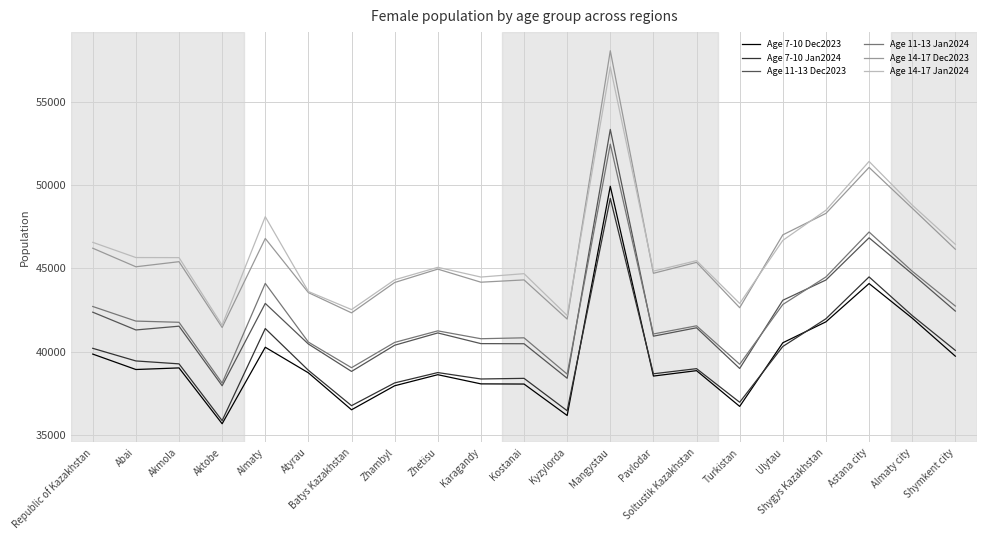

What is the spread (max minus min) of values at Batys Kazakhstan?

6026